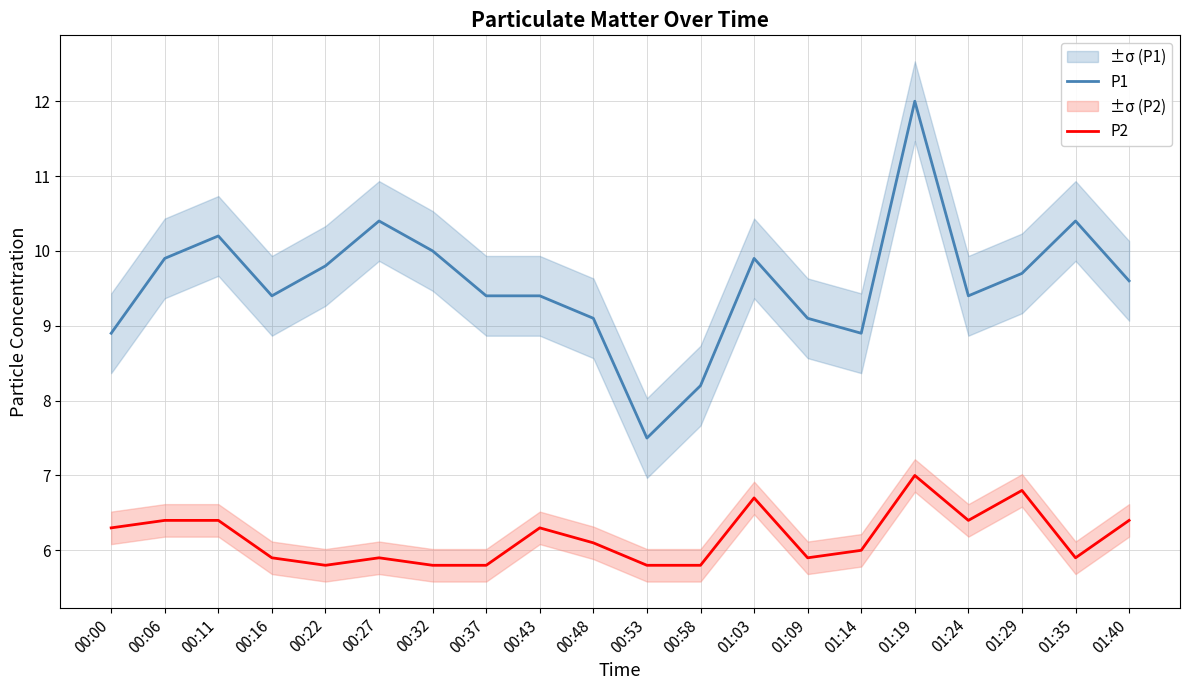

At how many categories does at least one series exceed 11?

1